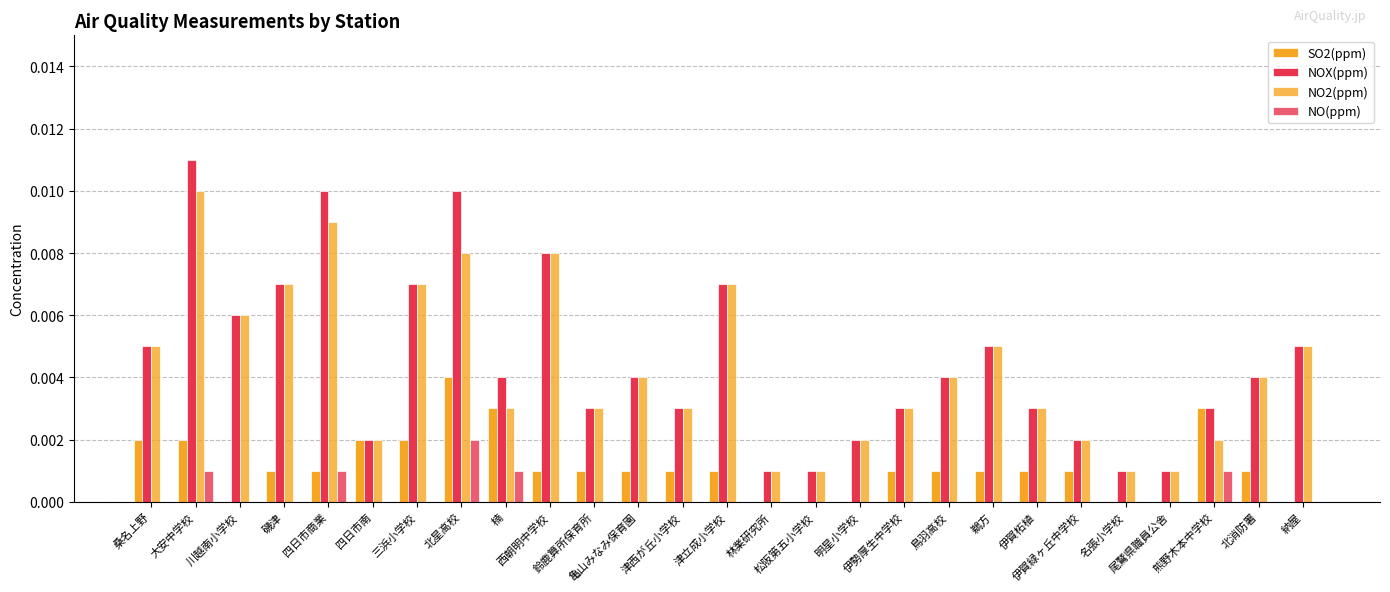

Count the number of categories in the chart.

27